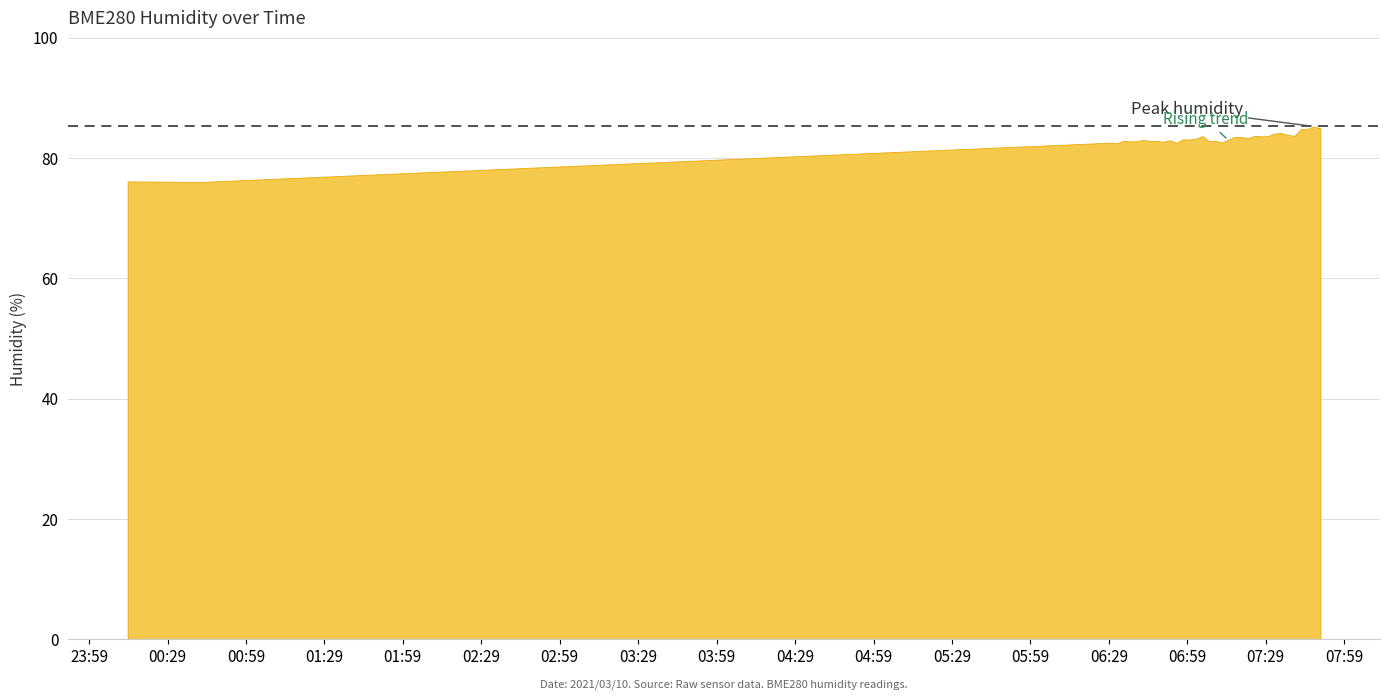

Reading left to right, list all the values displayed in this chart.

76.1	76.0	82.6	82.5	82.9	82.8	82.8	83.0	82.8	82.9	82.7	83.0	82.6	83.1	83.1	83.2	83.7	82.8	82.9	82.6	83.0	83.5	83.5	83.3	83.7	83.6	83.7	84.0	84.2	83.9	83.7	84.8	84.9	85.3	85.0